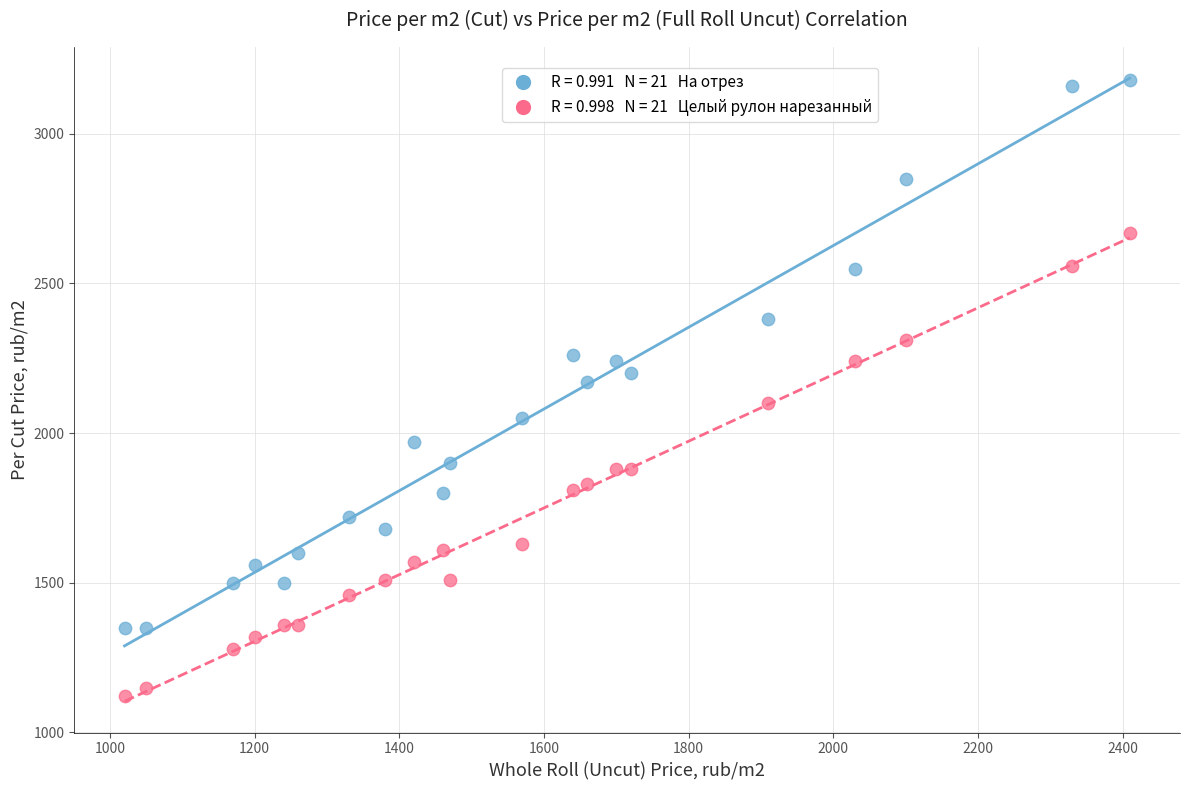

Across all data points, what is the range of Y values (max minus min)?

2060